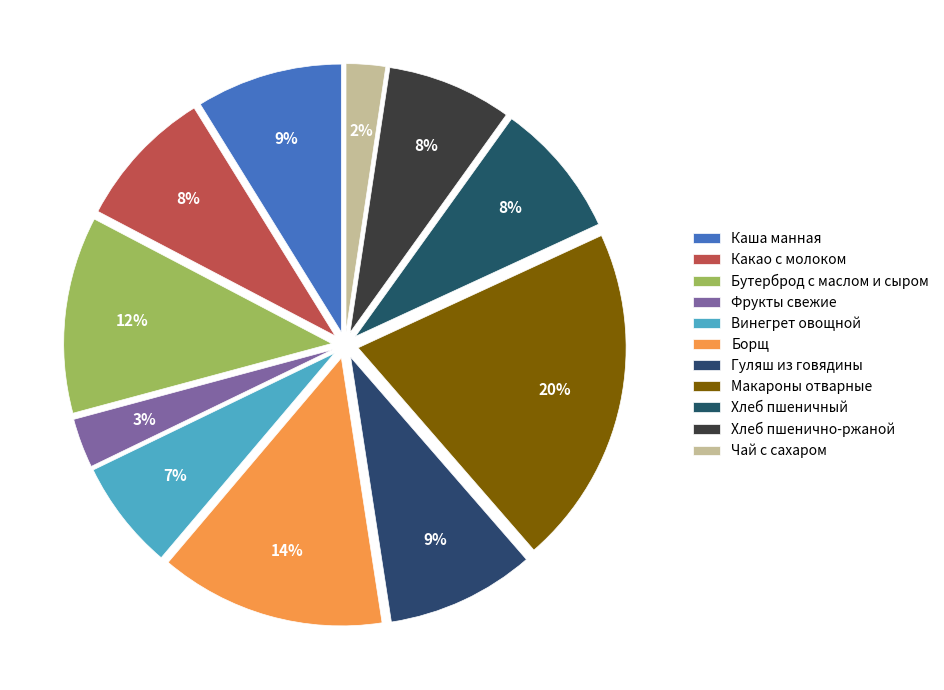

What is the smallest slice in the pie chart?

Чай с сахаром